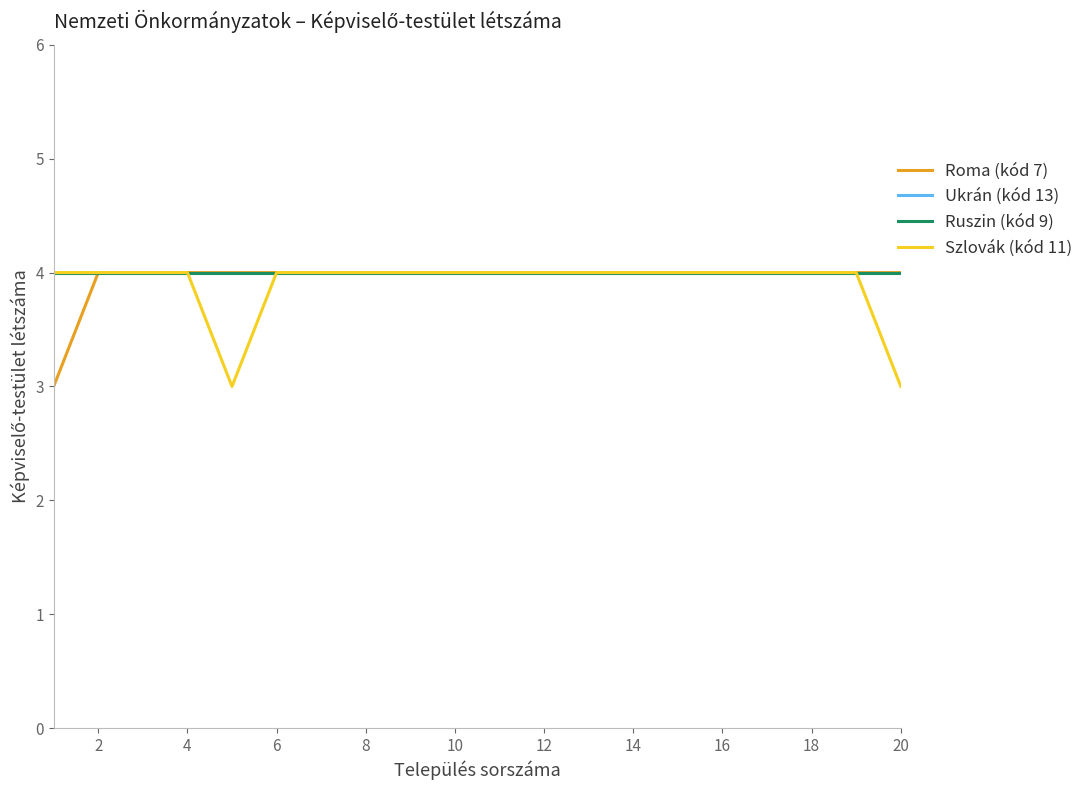

True or false: Ruszin (kód 9) has more than 1 interior local peaks.

False